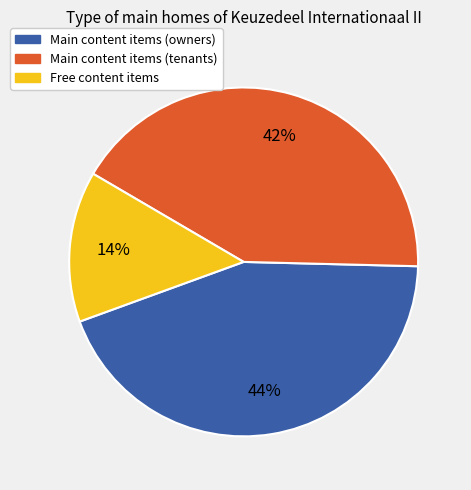

To the nearest percent, what is the difference between the largest and smallest slice percentages?

30%